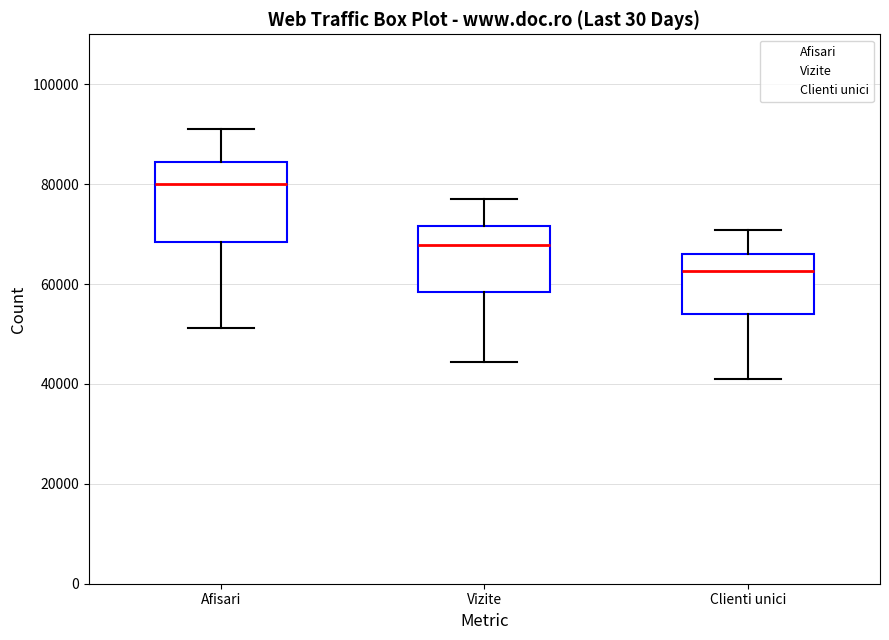

Which box has the lowest median line?

Clienti unici